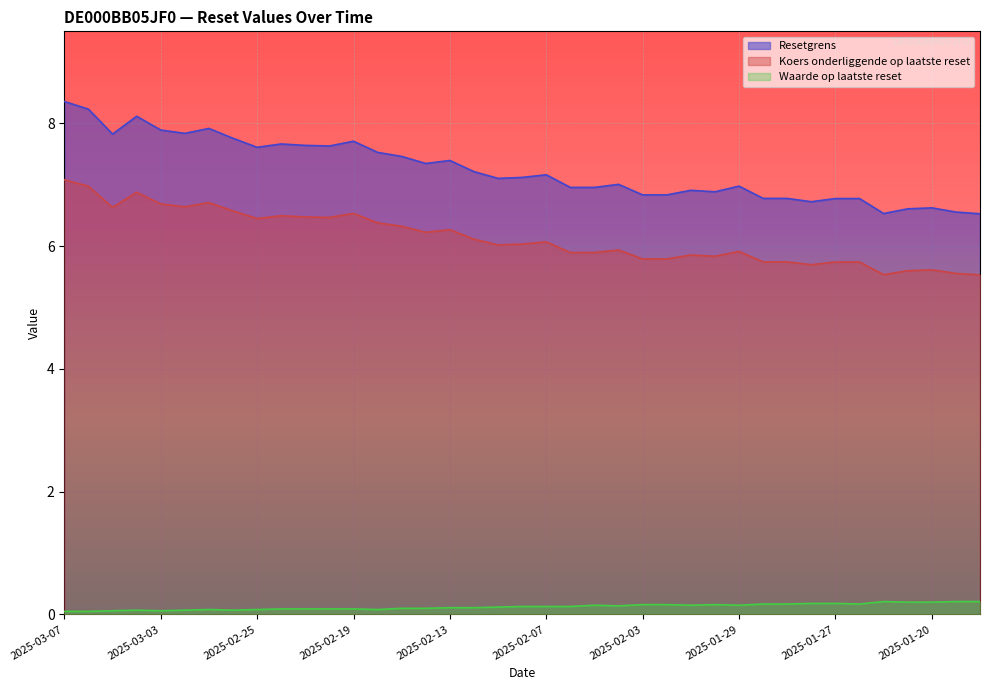

How many interior local peaks does the Koers onderliggende op laatste reset series have?

10